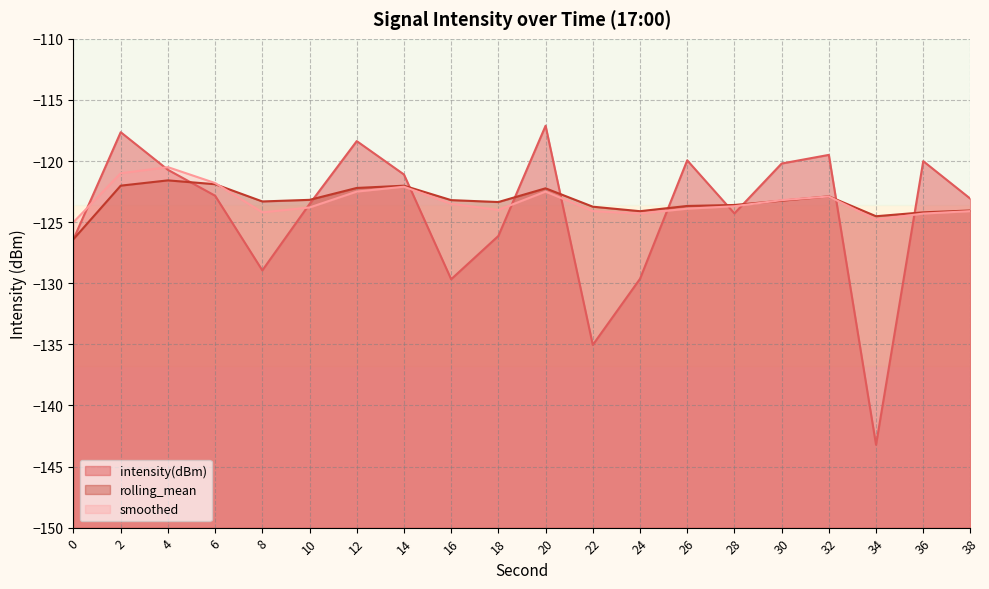

What is the sum of all intensity(dBm) values?

-2487.4